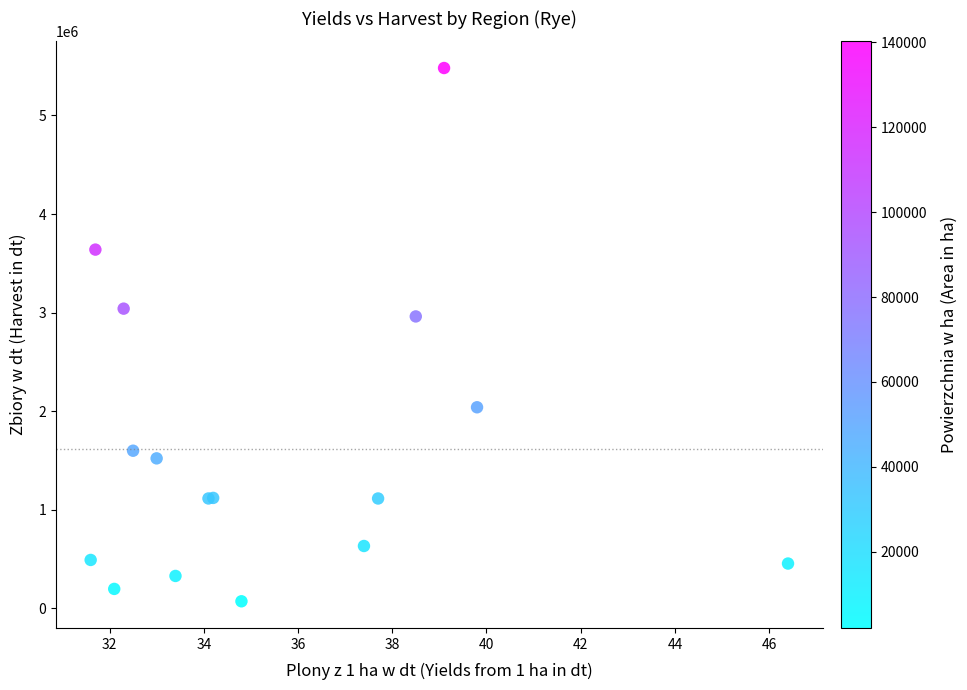

What Y value in the scatter plot is closest to 2776746?

2961527